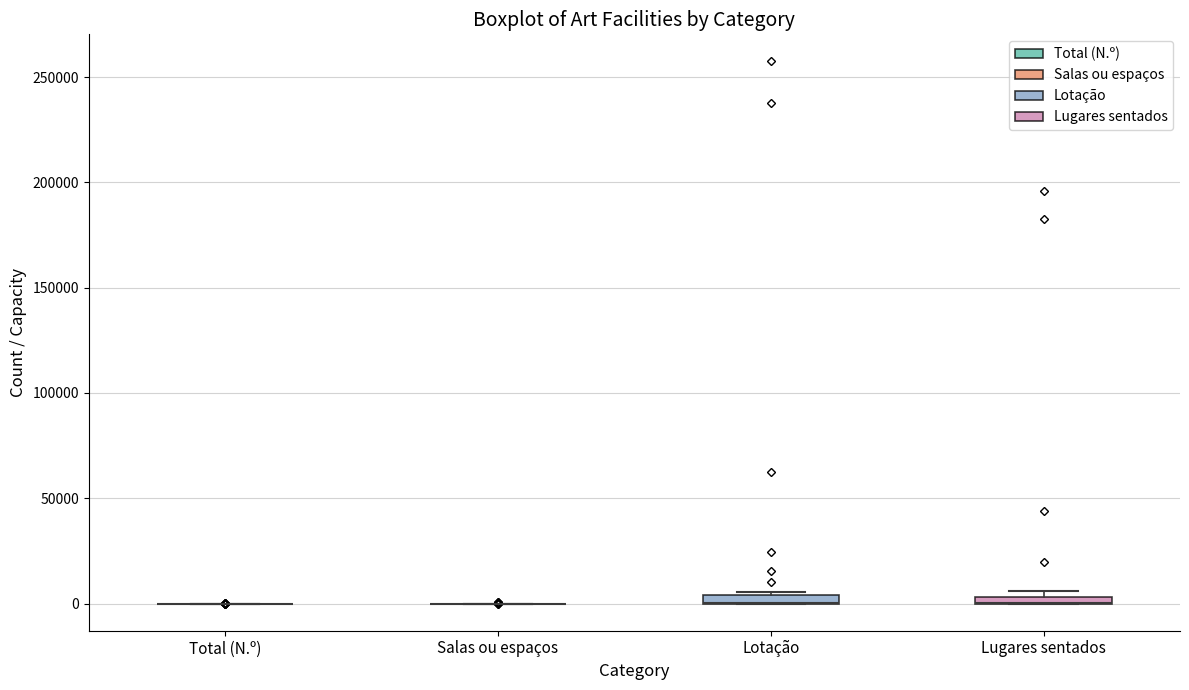

Where is the upper edge of the box for Lugares sentados on the y-axis? The values are not printed on the chart, so give them approximately, as read against the axis.

5000